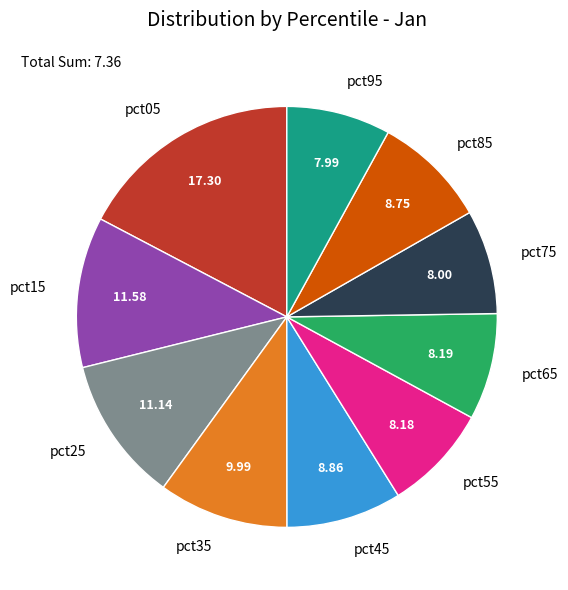

Between pct85 and pct15, which is larger?

pct15